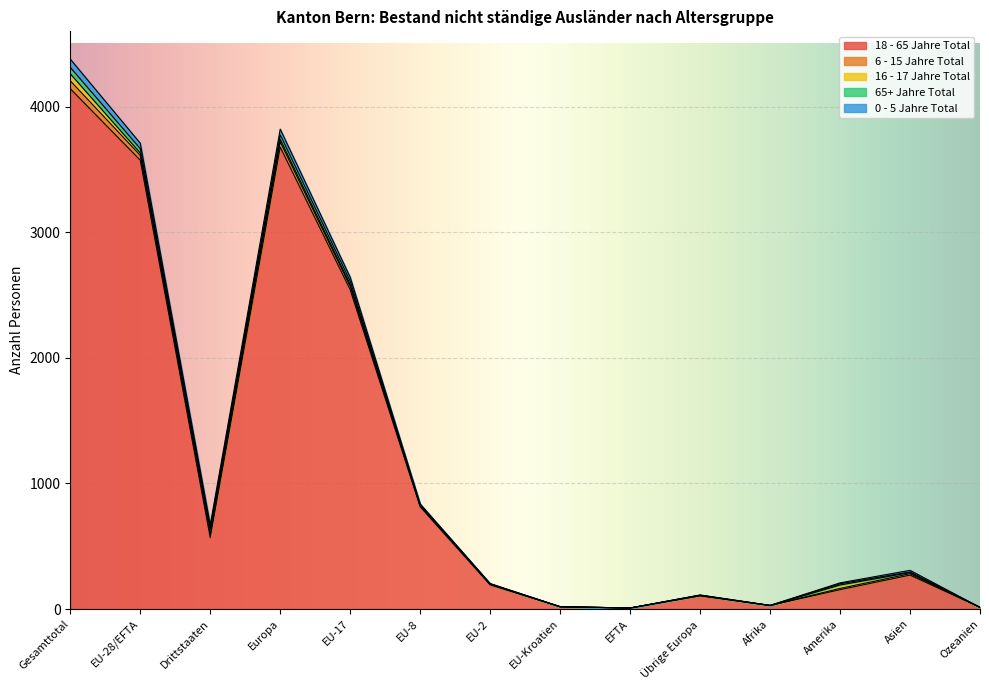

Which series has the largest range (max minus min)?

18 - 65 Jahre Total